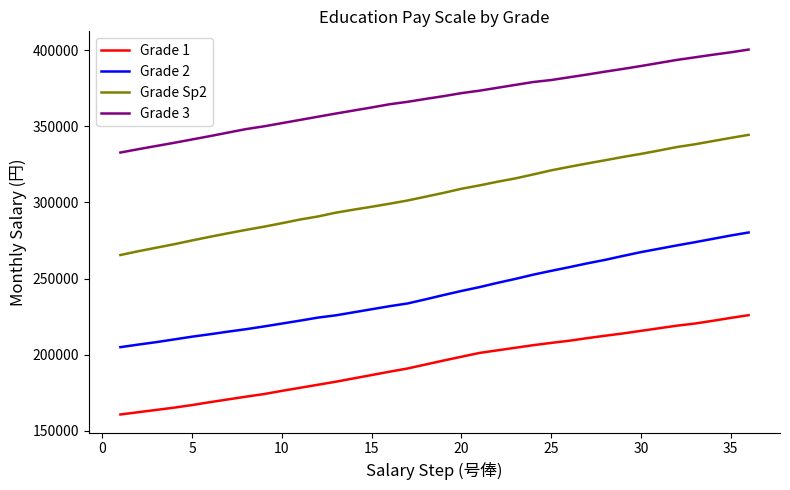

Which series has the largest total across all categories?

Grade 3